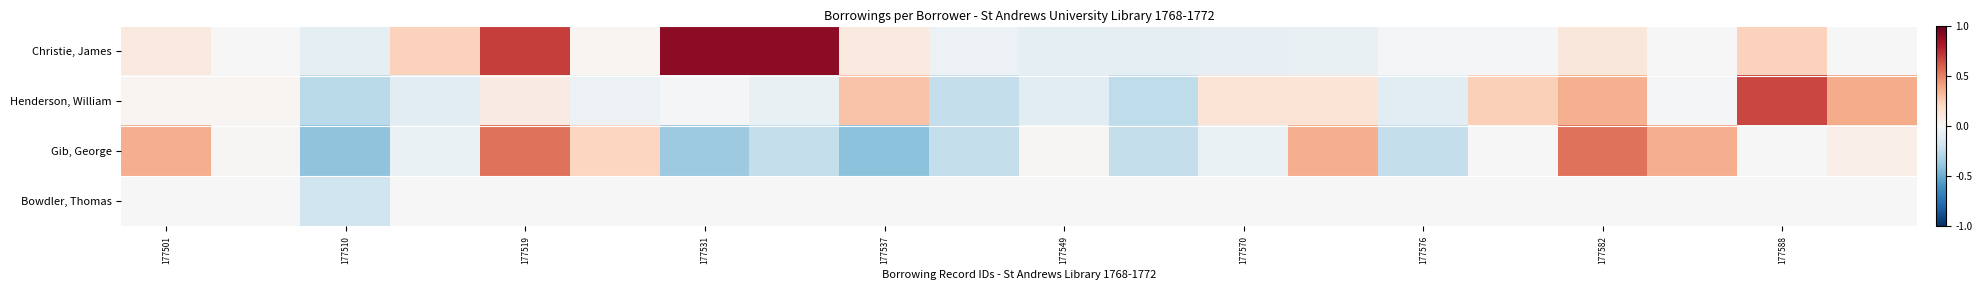

Rank the series by their maximum value, from lowest to highest.

Bowdler, Thomas, Gib, George, Henderson, William, Christie, James